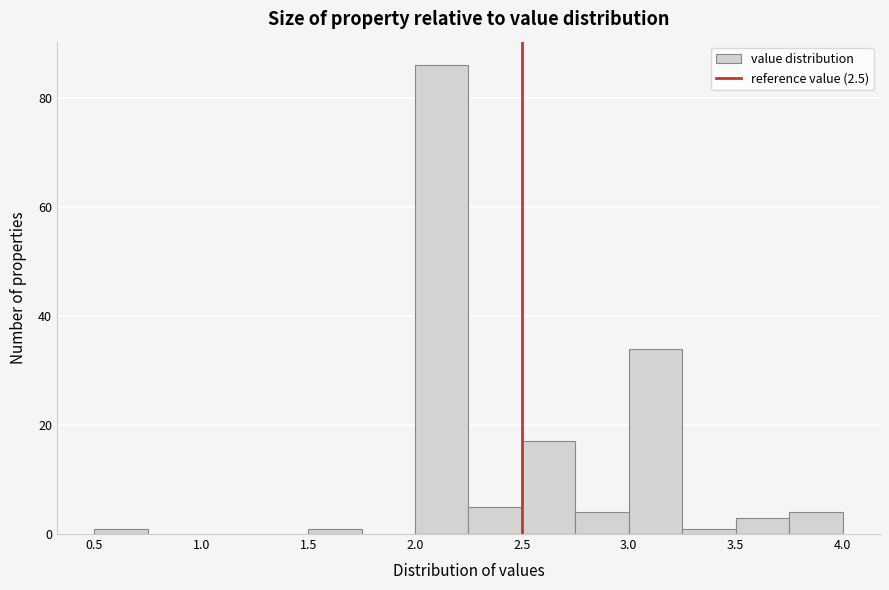

Reading left to right, list every bar in this chart as the range it spans on the x-axis followed by its height. The values are not printed on the chart, so give them approximately, as read against the axis.

0.50 to 0.75: under 2
0.75 to 1.00: 0
1.00 to 1.25: 0
1.25 to 1.50: 0
1.50 to 1.75: under 2
1.75 to 2.00: 0
2.00 to 2.25: 86
2.25 to 2.50: 6
2.50 to 2.75: 18
2.75 to 3.00: 4
3.00 to 3.25: 34
3.25 to 3.50: under 2
3.50 to 3.75: 4
3.75 to 4.00: 4